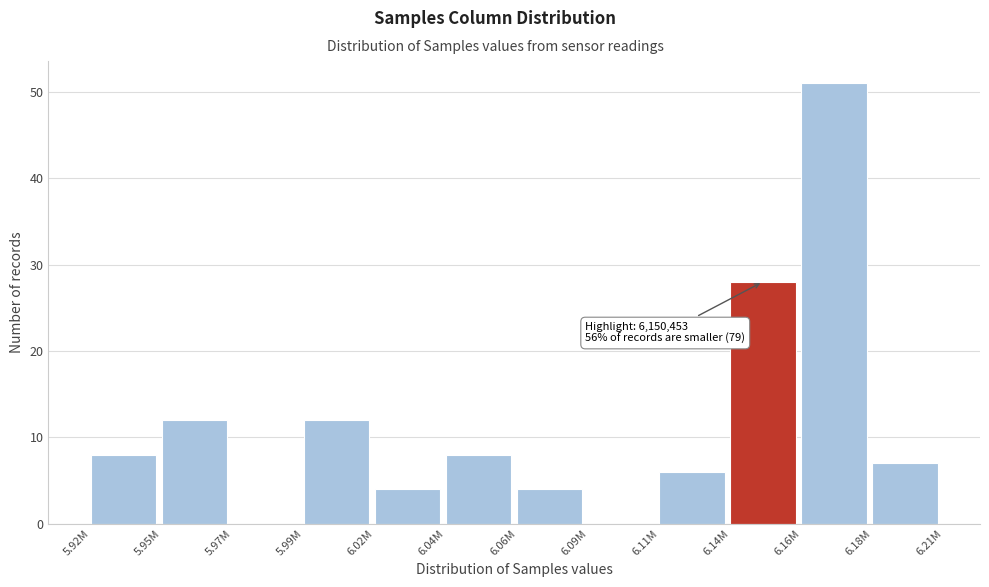

Reading left to right, what are all the values shown in this chart?

5.92M=8	5.95M=12	5.97M=0	5.99M=12	6.02M=4	6.04M=8	6.06M=4	6.09M=0	6.11M=6	6.14M=28	6.16M=51	6.18M=7